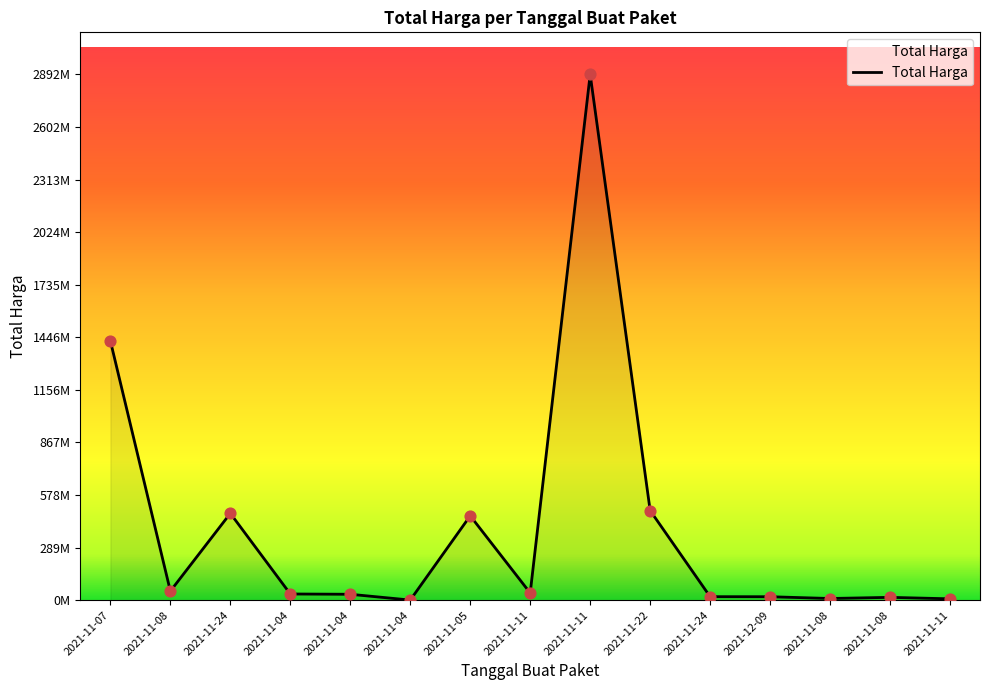

What is the ratio of the value at 2021-11-08 to the value at 2021-11-11?

2.1